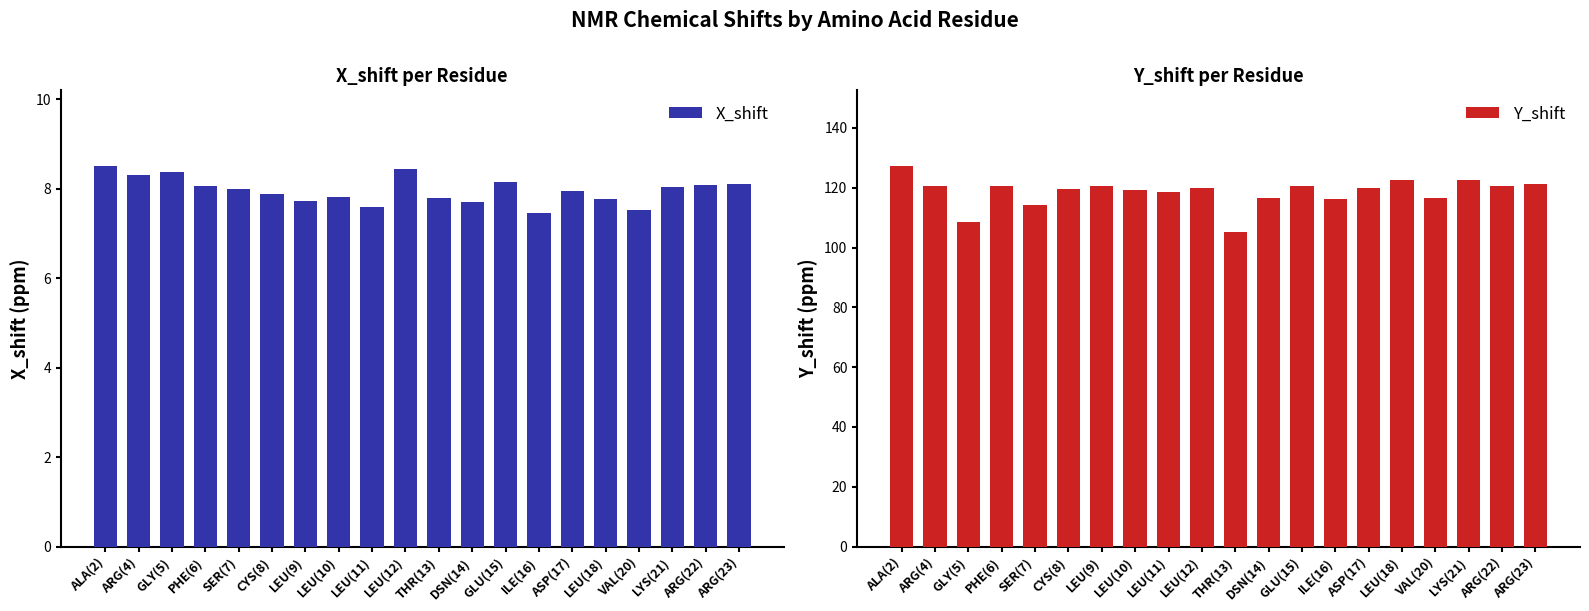

Which label corresponds to the smallest value in the chart?

ILE(16)